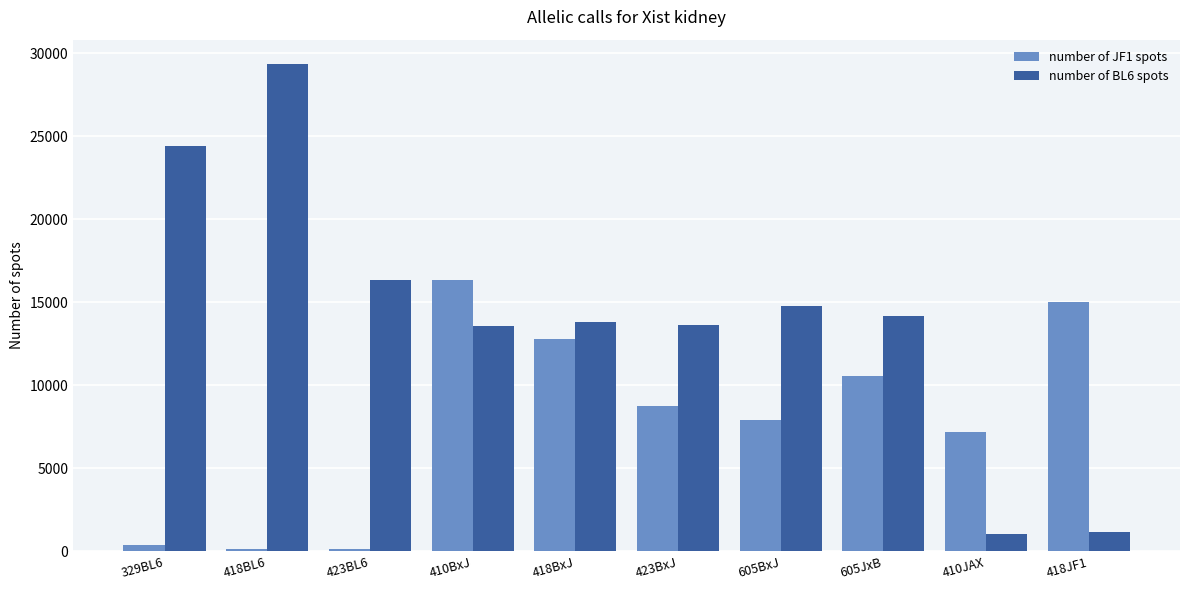

What is the approximate value of number of BL6 spots at 410JAX, to the nearest 100?

1000